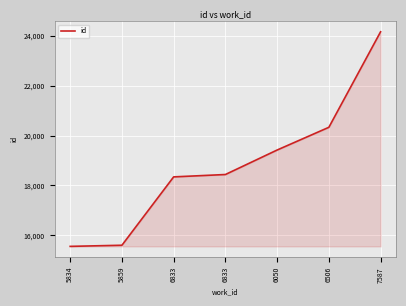

How many categories are shown in the chart?

7